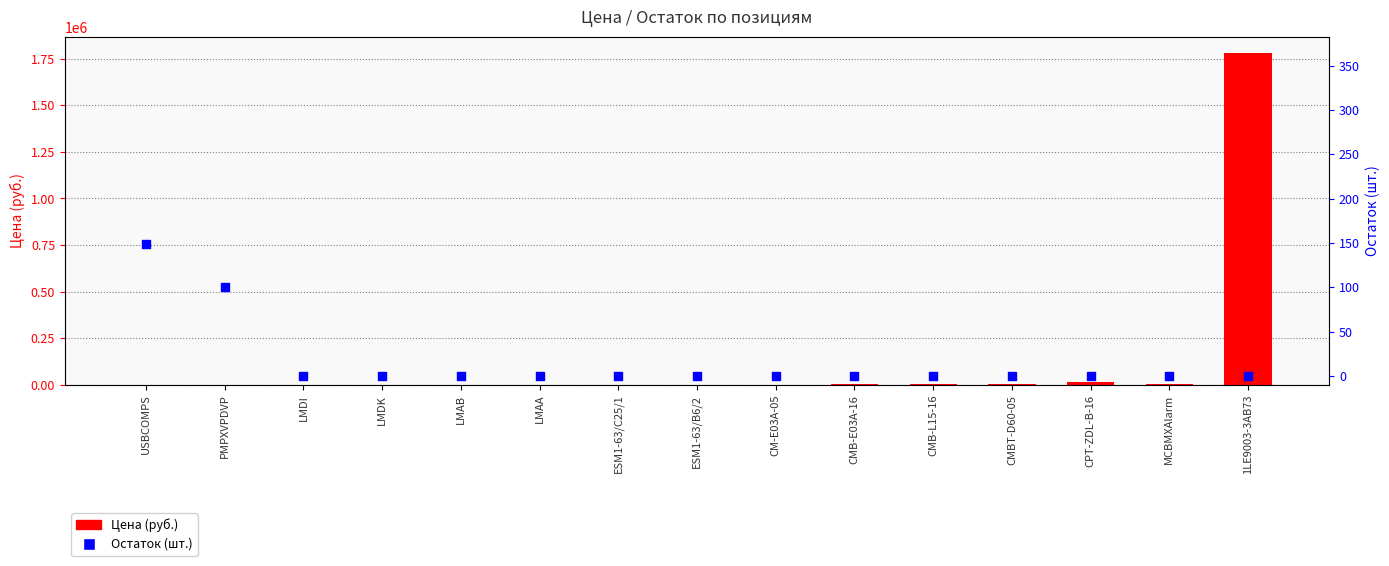

Which series has the largest total across all categories?

Цена (руб.)